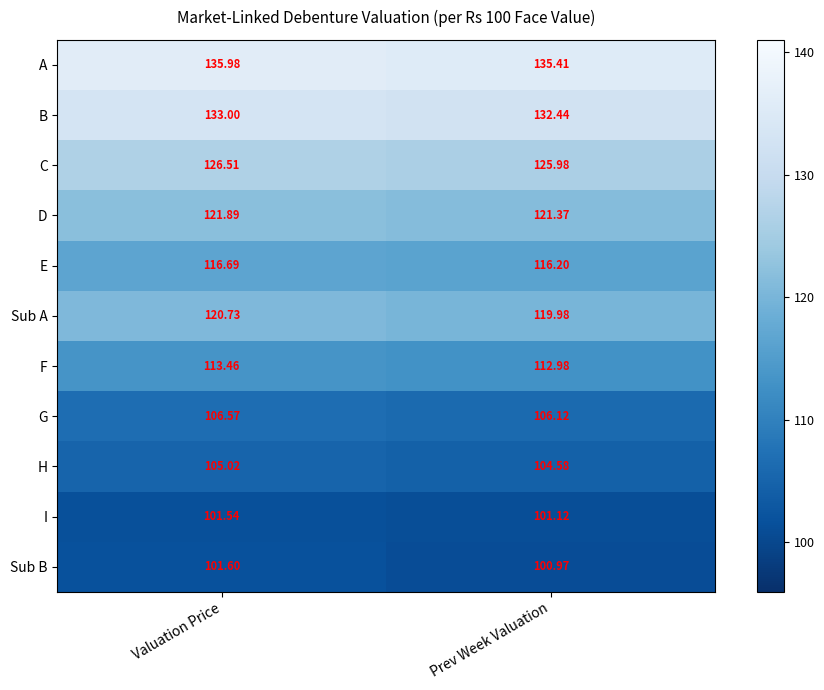

At which label does H first exceed 105?

Valuation Price